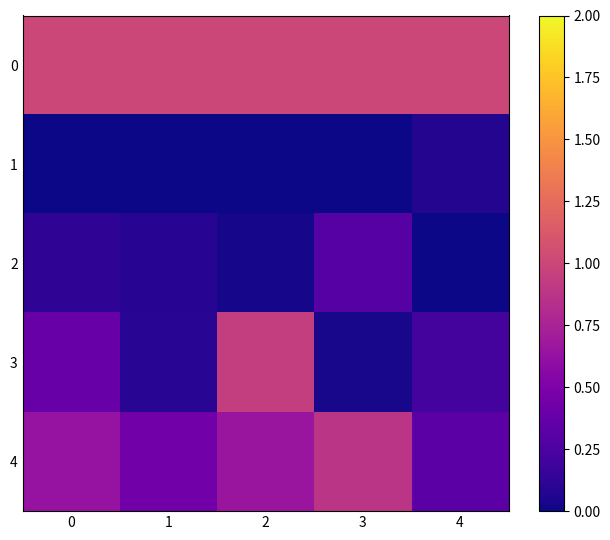

What is the total value across all series at 0?

2.1